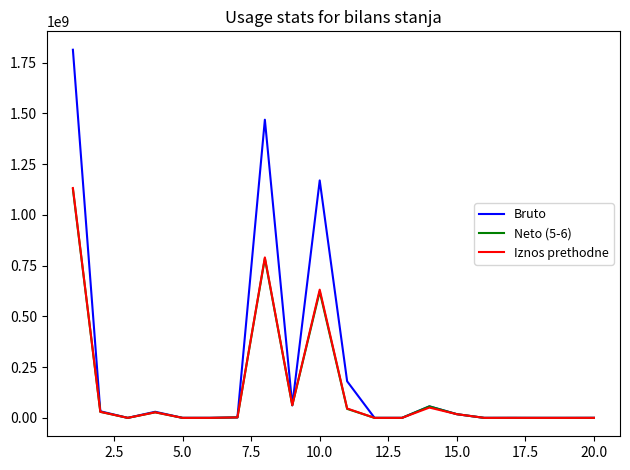

What is the maximum value shown in the chart?

1813560076